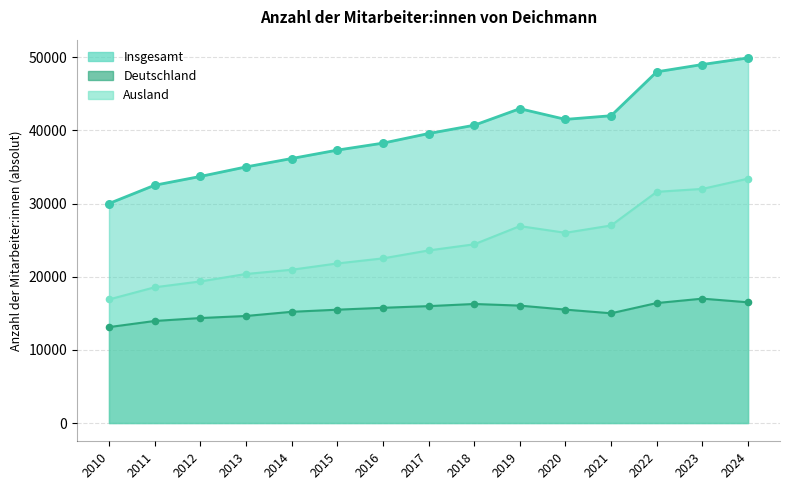

At which category is the sum across all series the highest?

2024